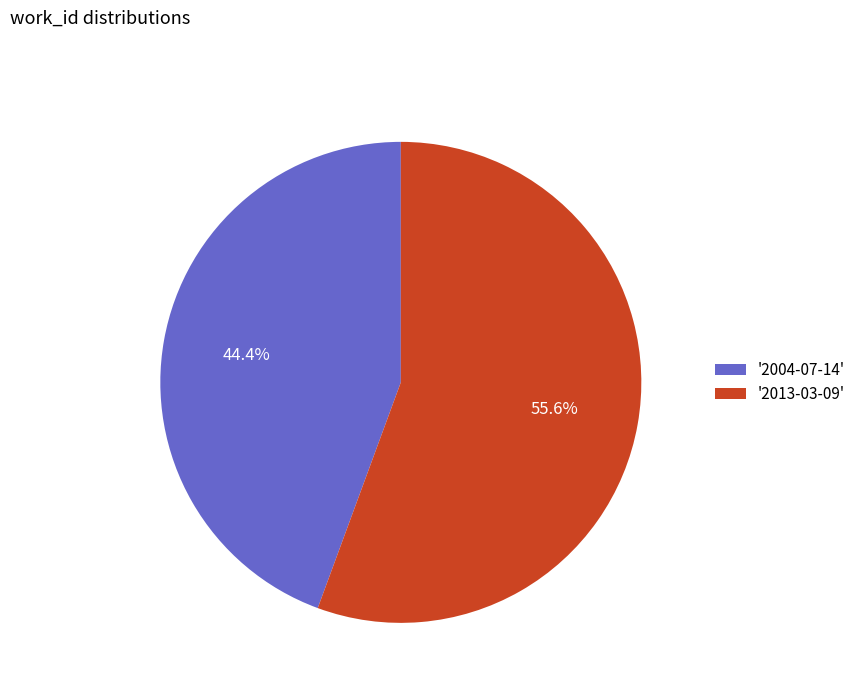

Approximately how many times larger is the value at '2013-03-09' compared to '2004-07-14'?

1.3